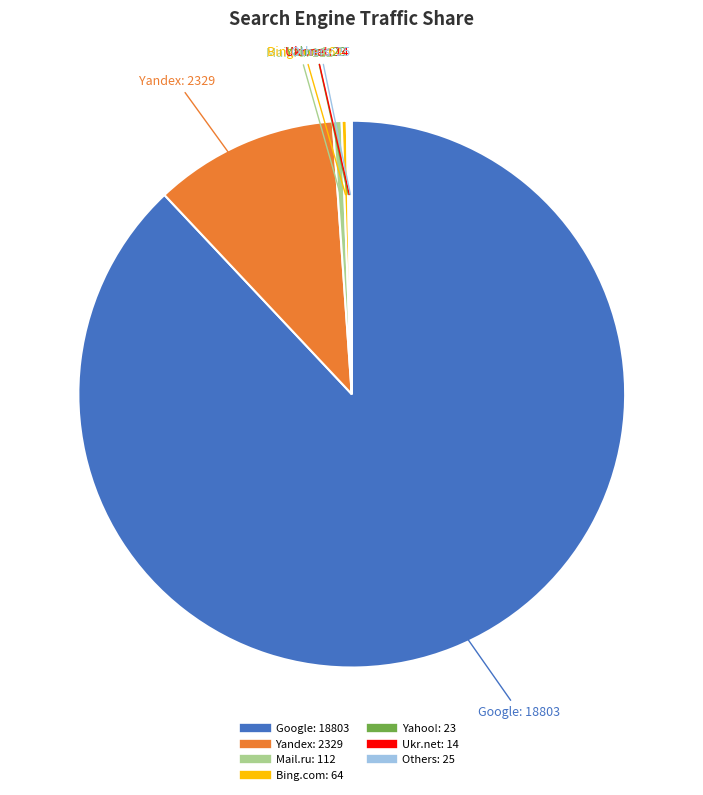

Does any single category account for the majority?

Yes